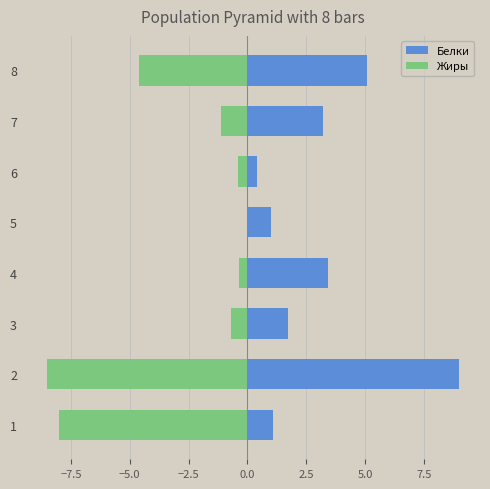

At how many categories does at least one series exceed 0?

8